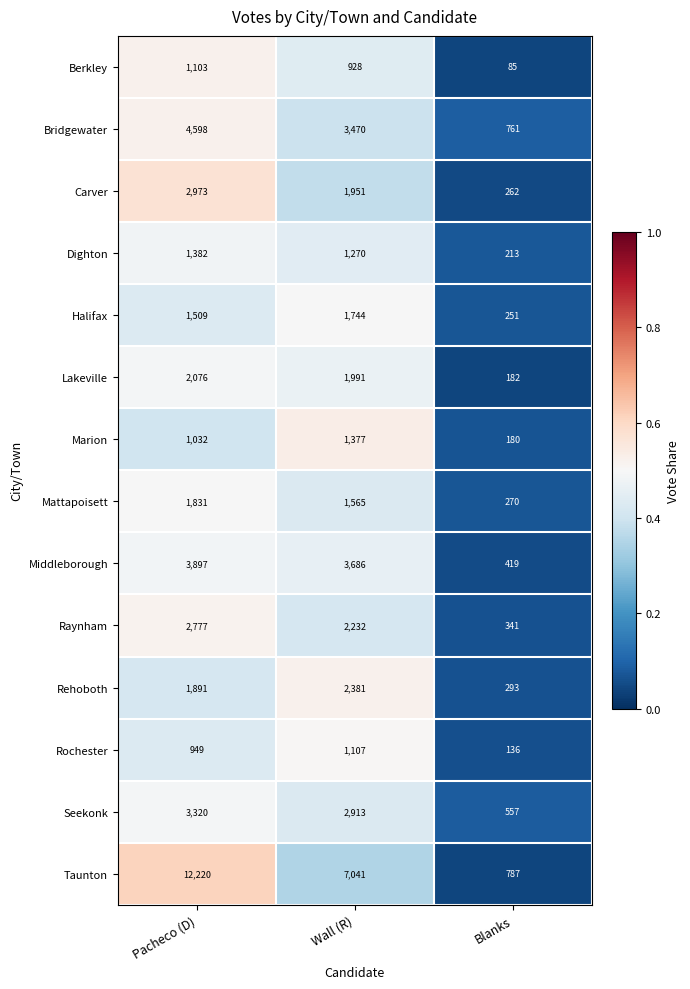

What is the sum of the Dighton values at Wall (R) and Pacheco (D)?

2652